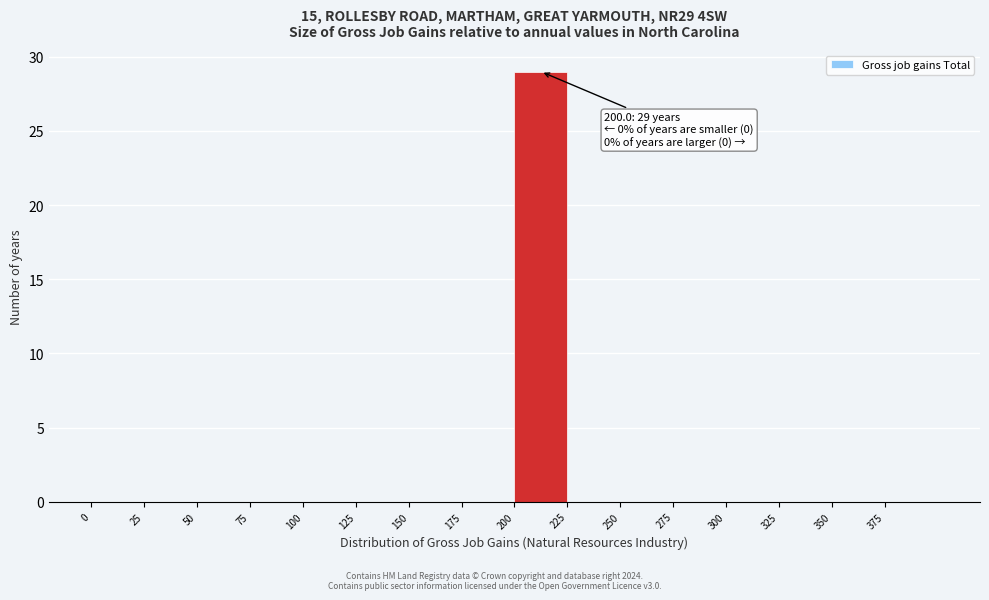

Which range on the x-axis has the tallest bar?

200 to 225